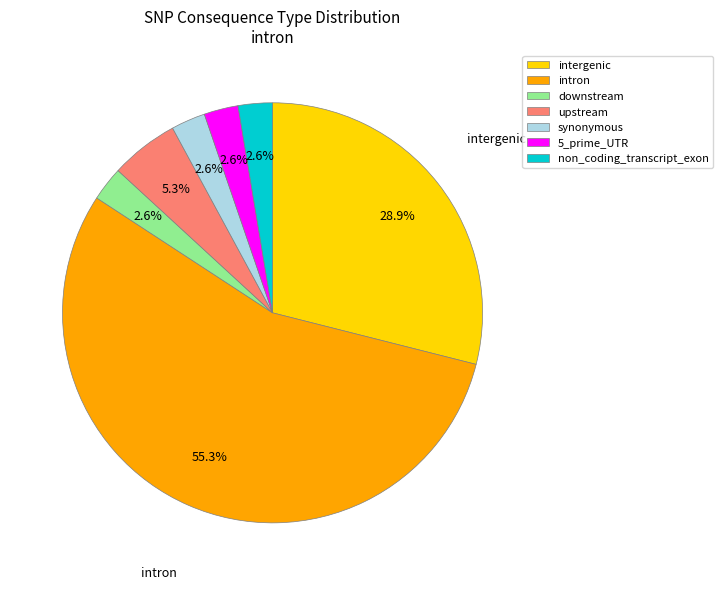

Between upstream and non_coding_transcript_exon, which is larger?

upstream